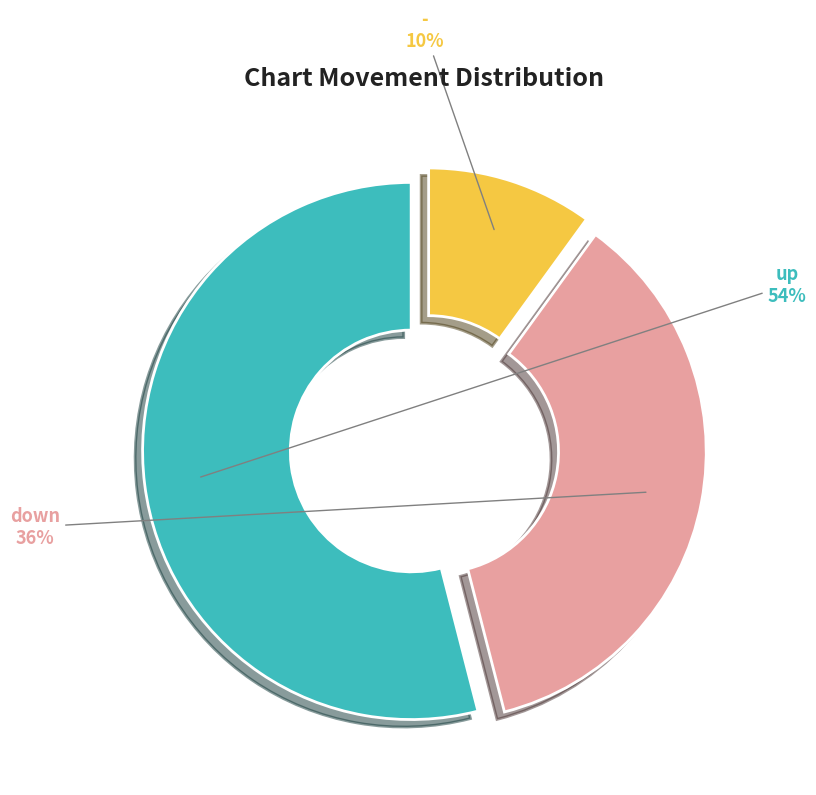

Approximately how many times larger is the value at - compared to up?

0.2